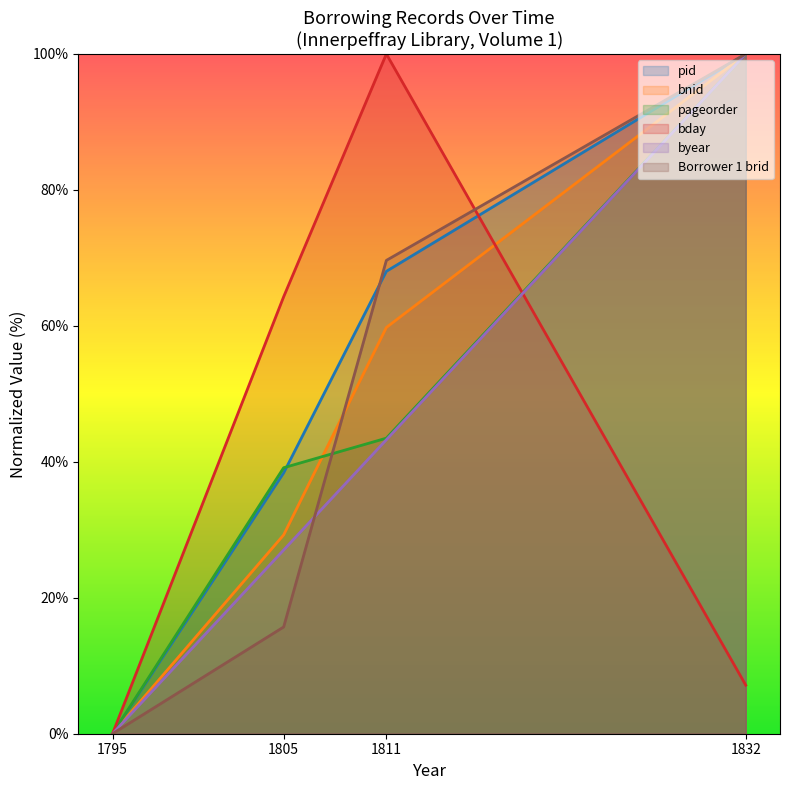

True or false: pageorder and byear intersect in this chart.

False